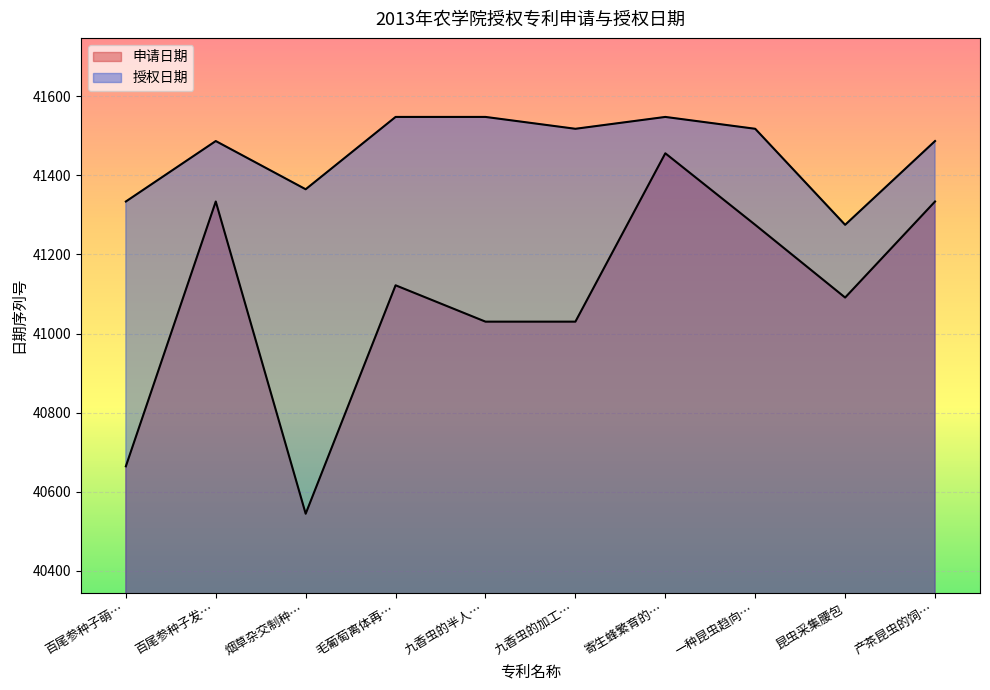

What is the difference between the maximum and minimum values in the 申请日期 series?

912